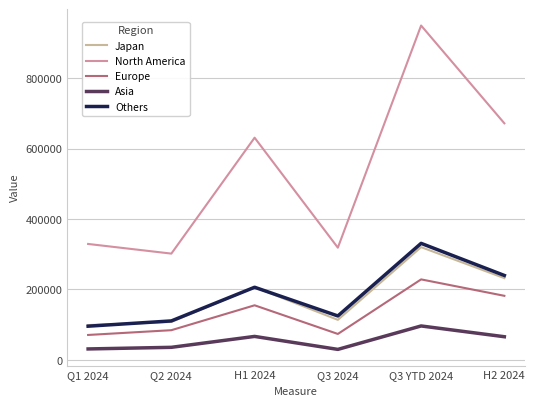

What is the spread (max minus min) of values at Q3 2024?

288914